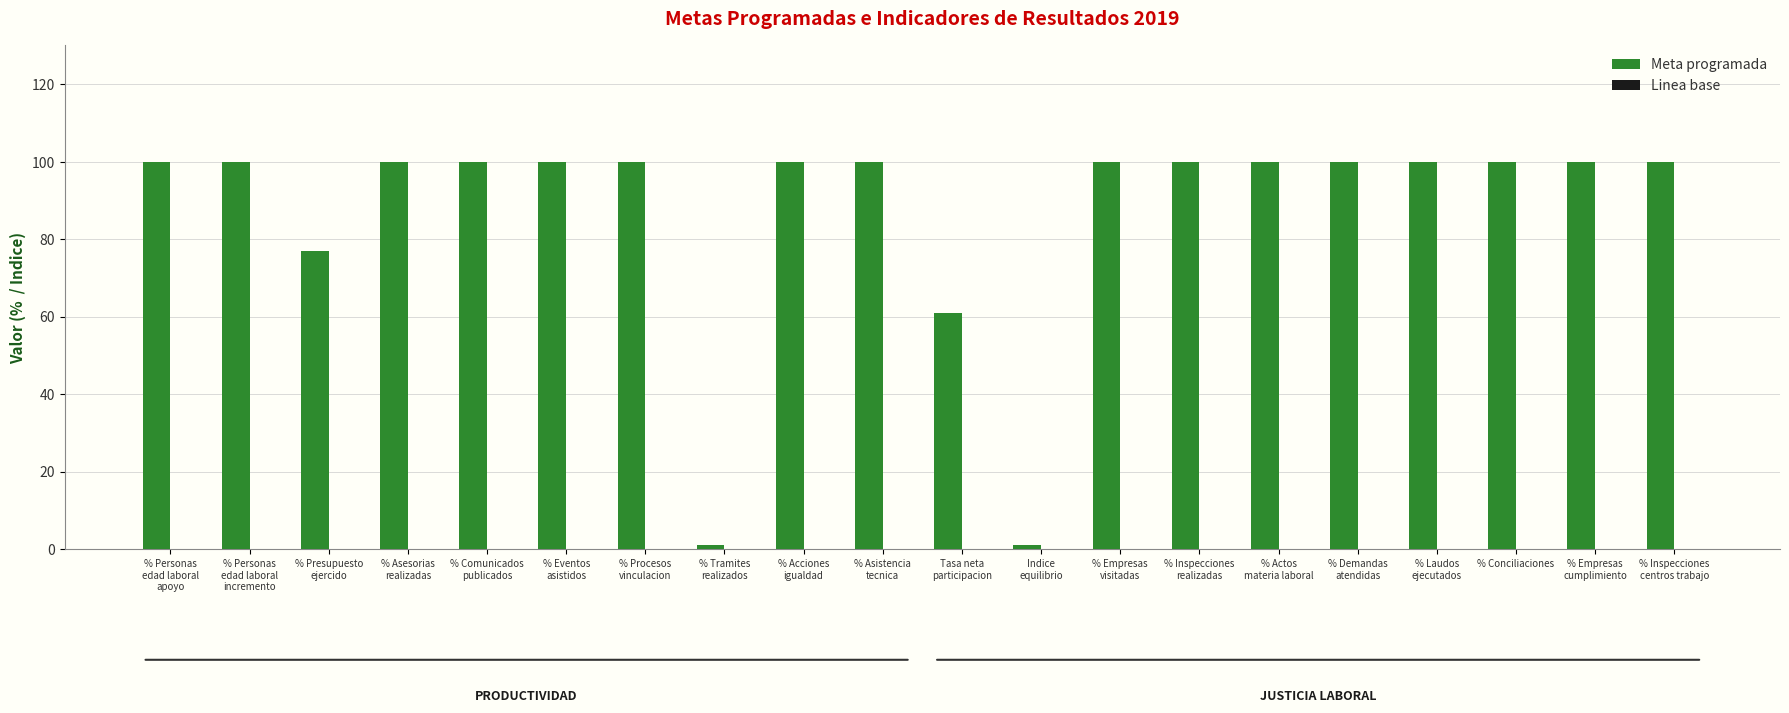

Reading left to right, extract all data points from this chart.

100.0	100.0	77.0	100.0	100.0	100.0	100.0	1.0	100.0	100.0	60.9	1.0	100.0	100.0	100.0	100.0	100.0	100.0	100.0	100.0